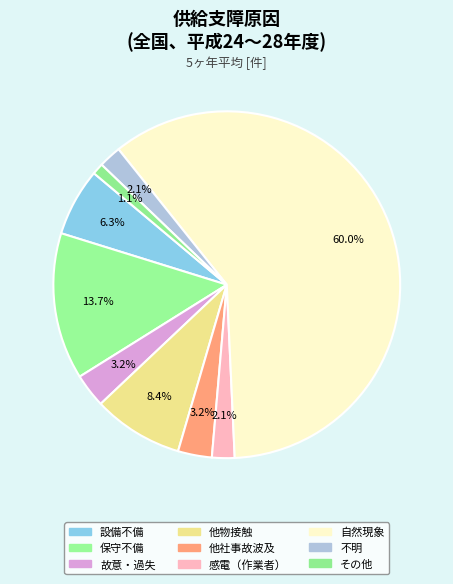

Count the number of slices in the pie.

9